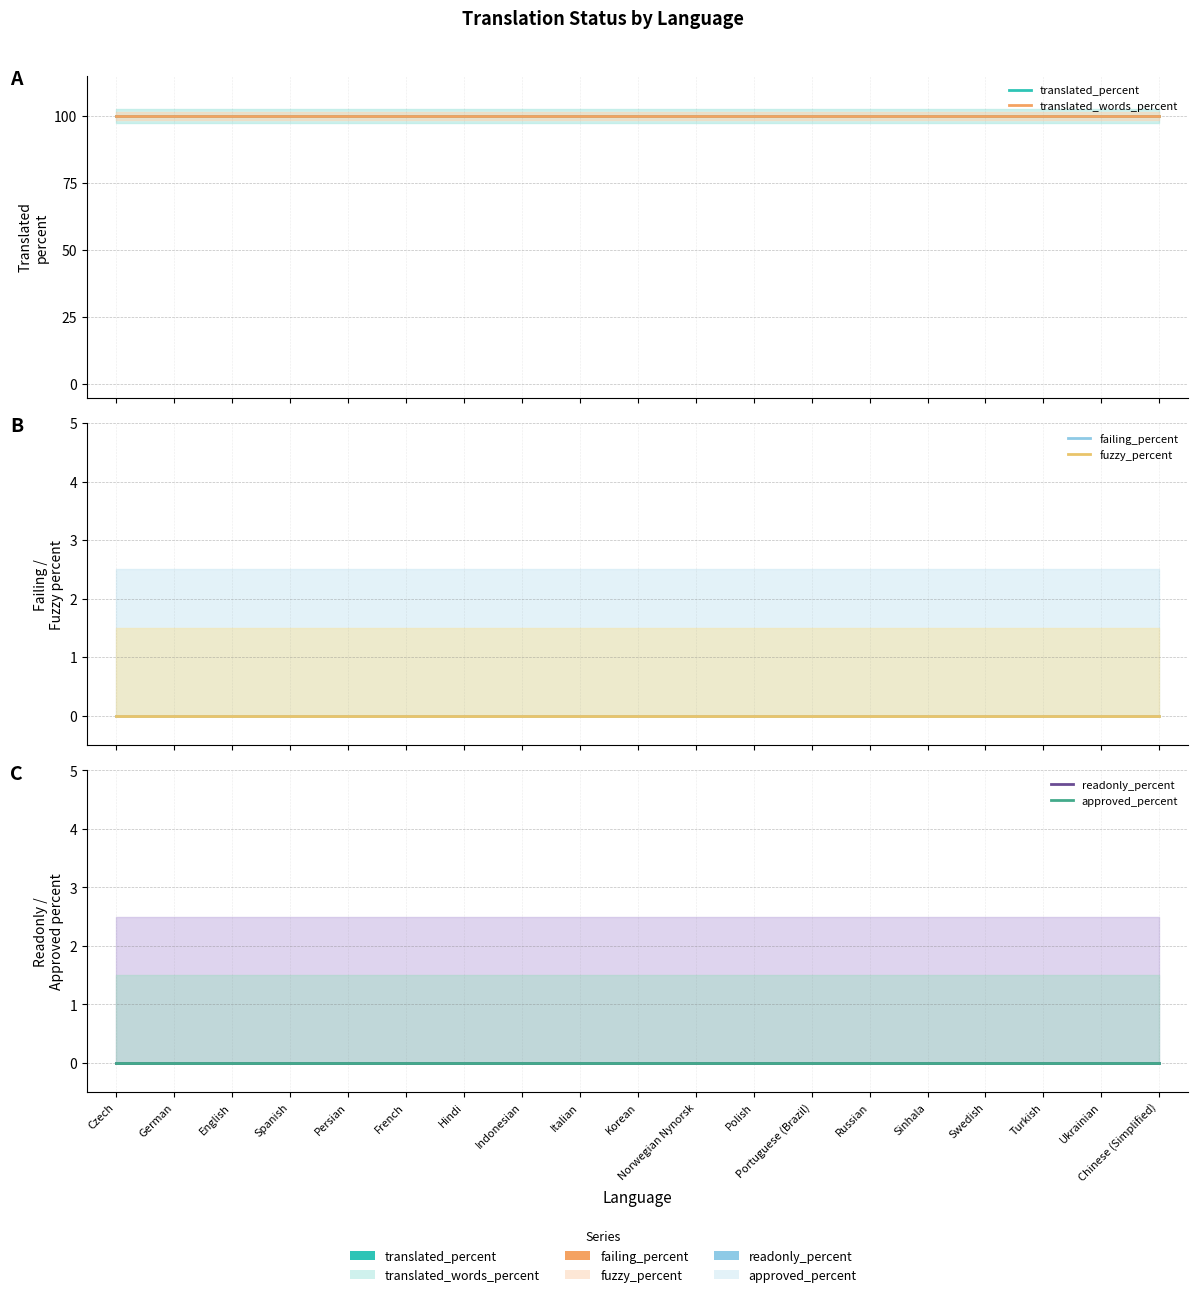

Is this an area chart (filled region under the line)?

No